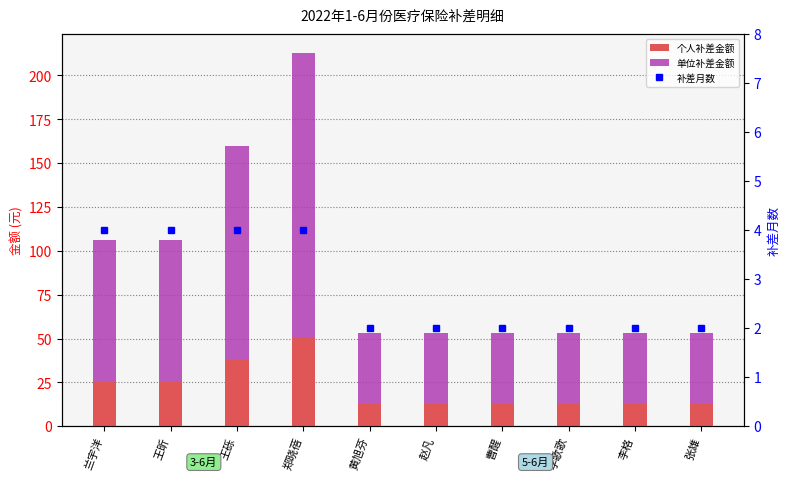

What is the label of the 2nd bar from the right?

李格